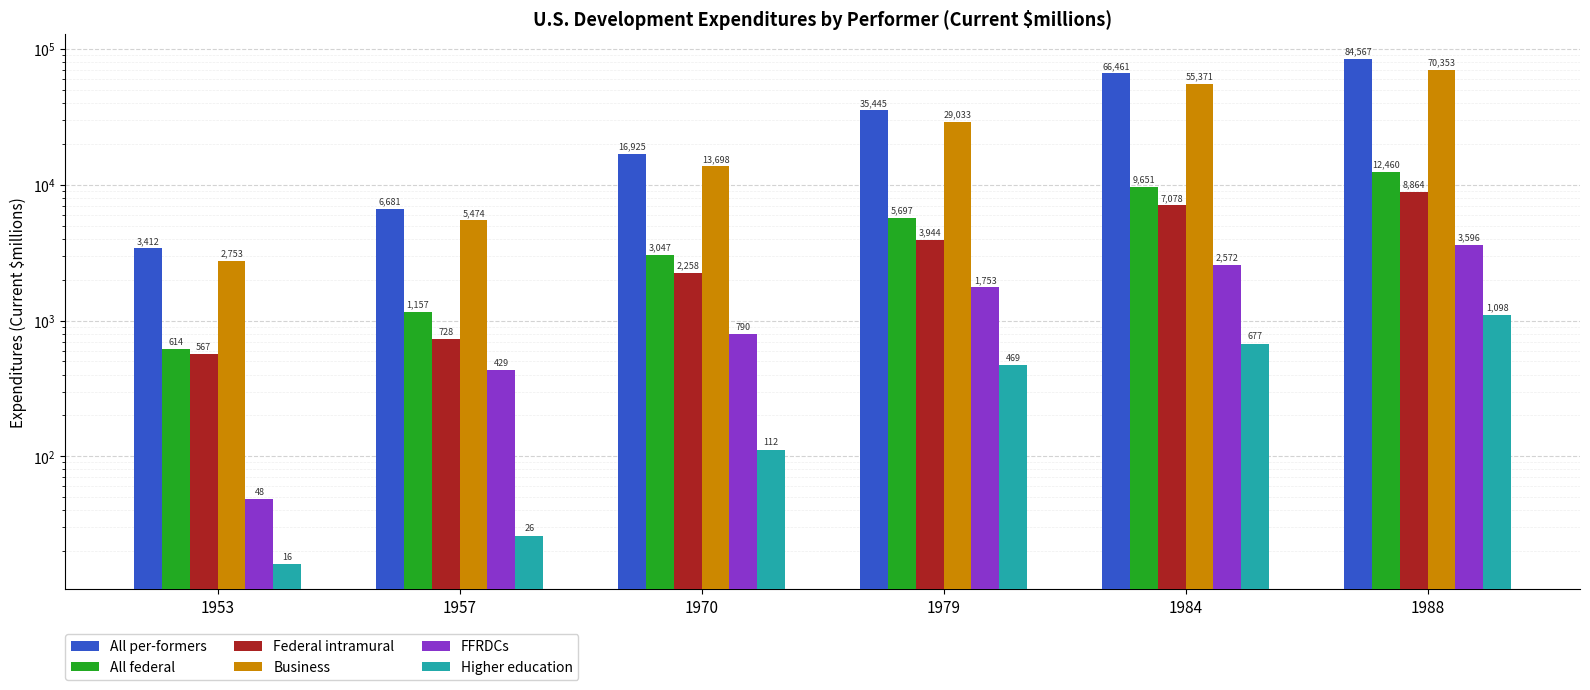

At which label is FFRDCs closest to 1822?

1979